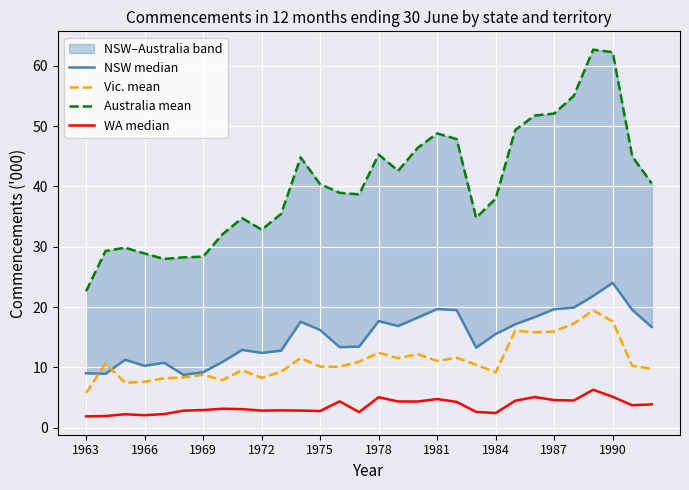

Is it true that Vic. mean equals 10.1 at 1975?

True